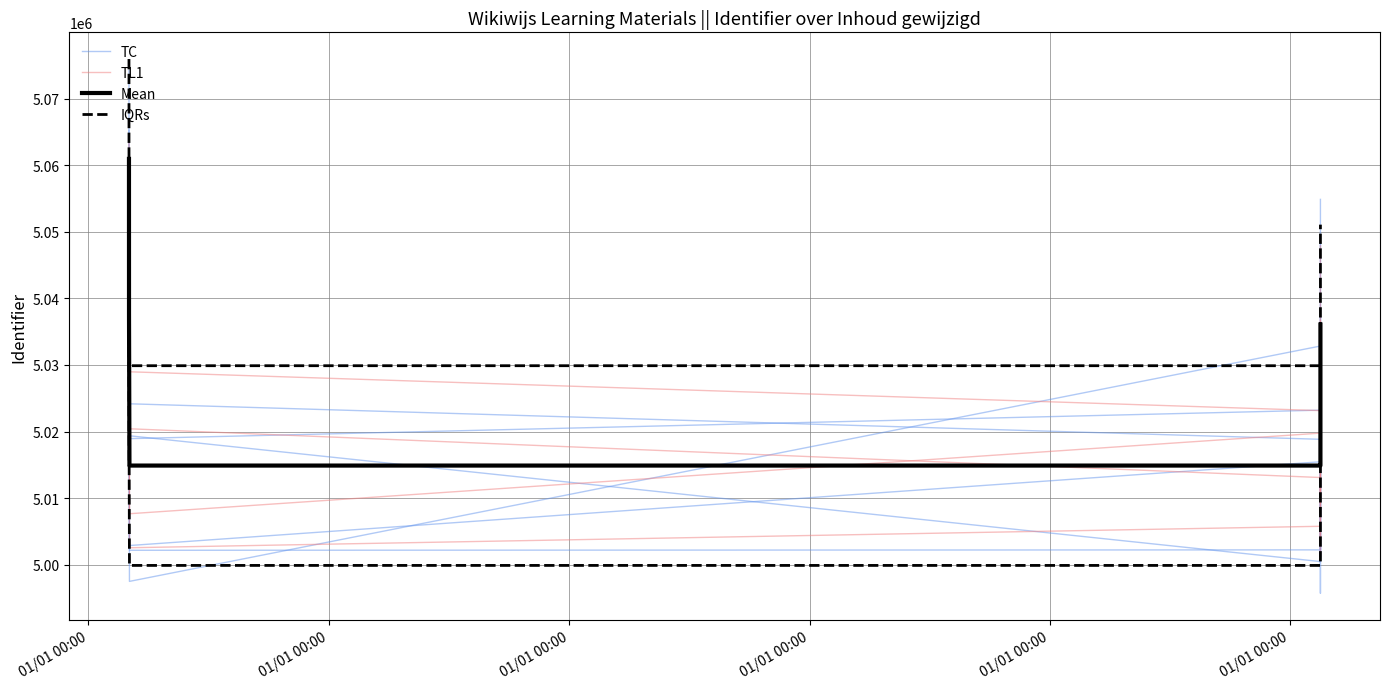

The value of Mean at 01/01 00:00 is 5037513.0. True or false?

True